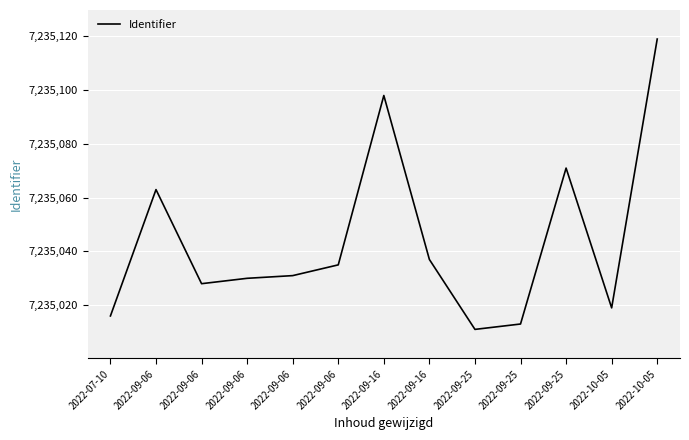

What is the average value?

7235044